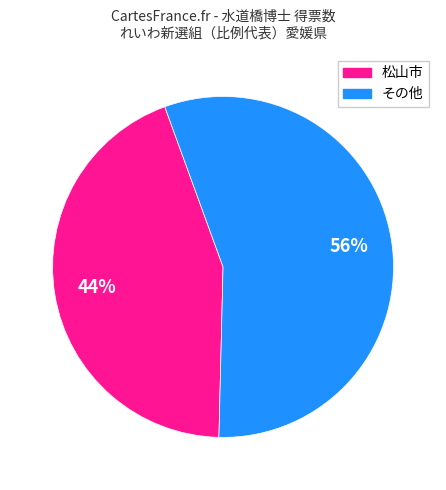

To the nearest percent, what is the average slice percentage?

50%